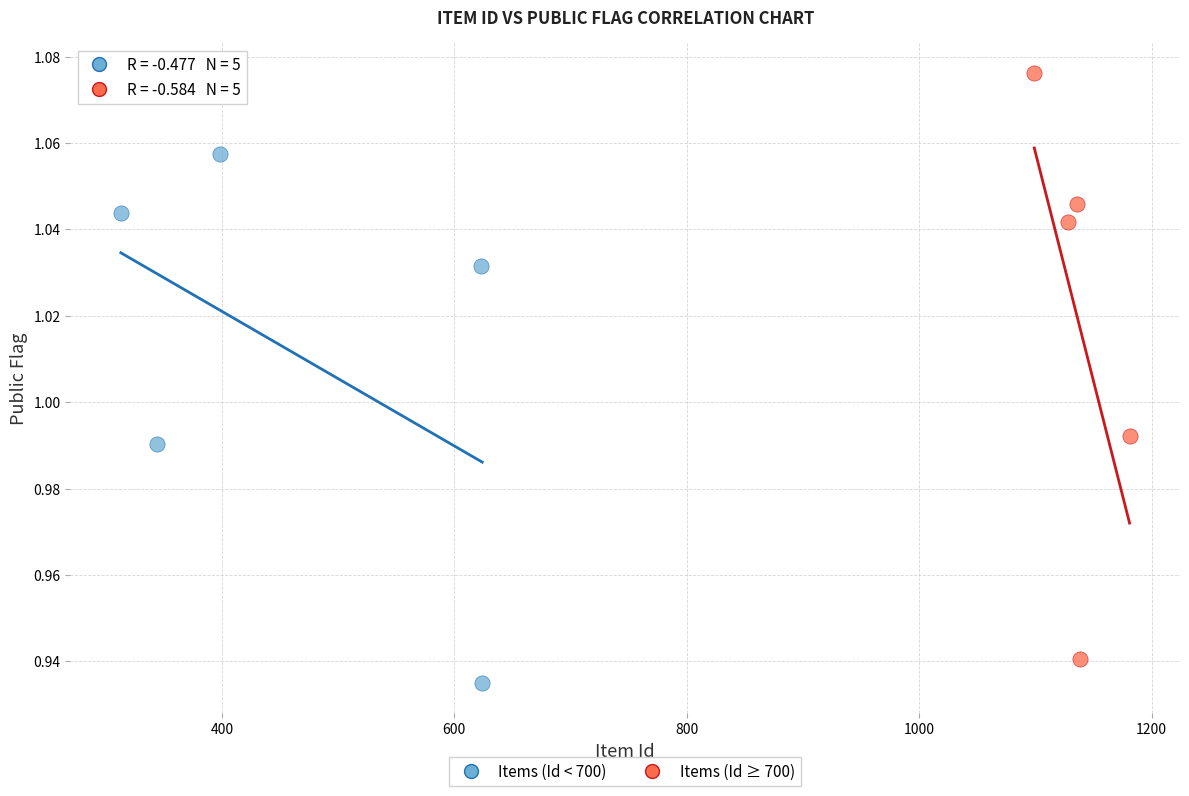

Which series has the widest spread of Y values?

Items (Id ≥ 700)